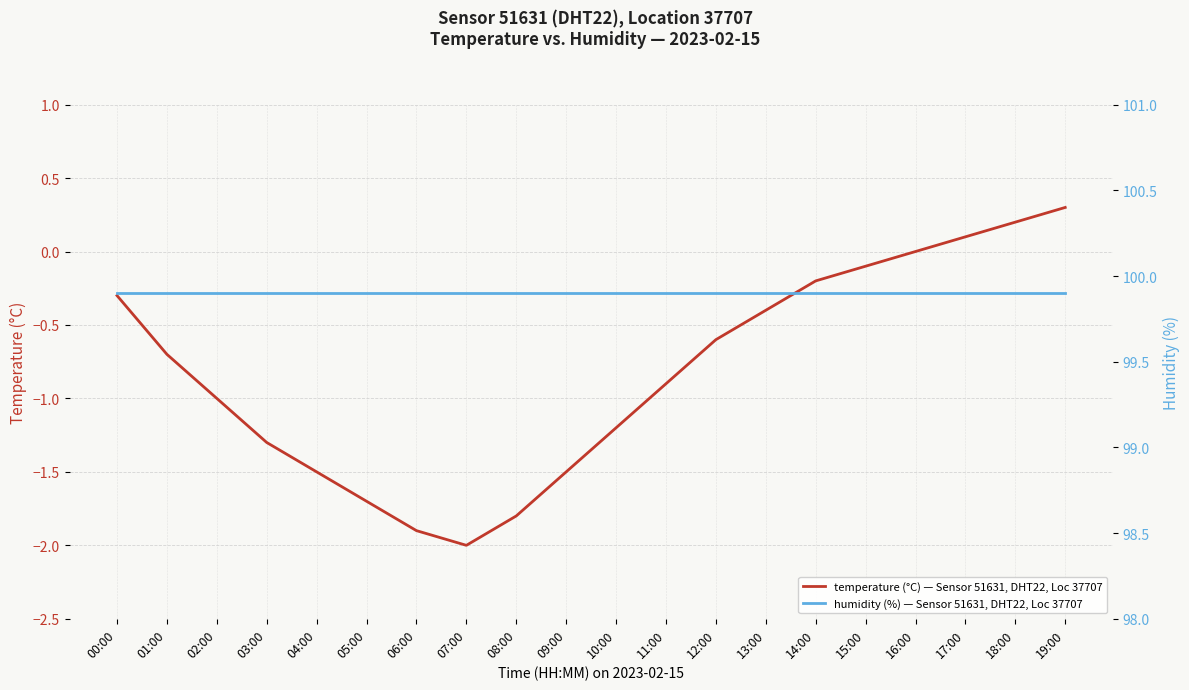

Which series has the largest range (max minus min)?

temperature (°C) — Sensor 51631, DHT22, Loc 37707